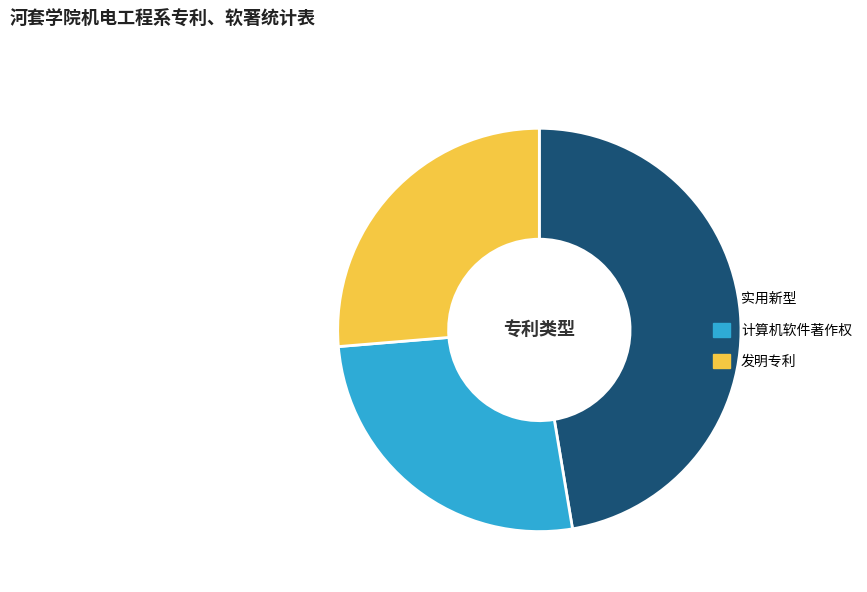

Which has a higher value, 发明专利 or 实用新型?

实用新型